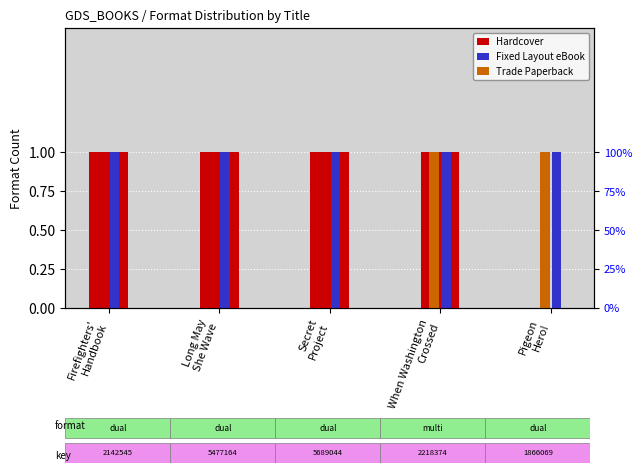

How many bars are there in each group?

3